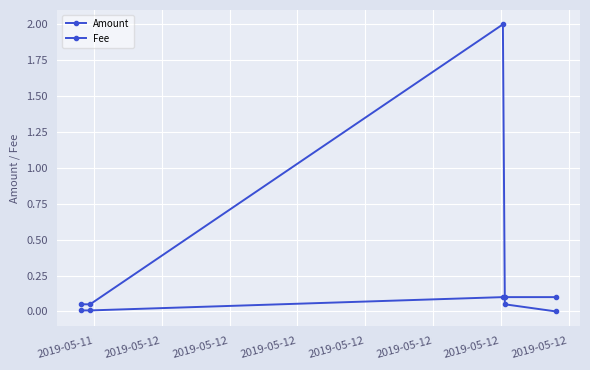

What is the maximum value for Amount?

2.0